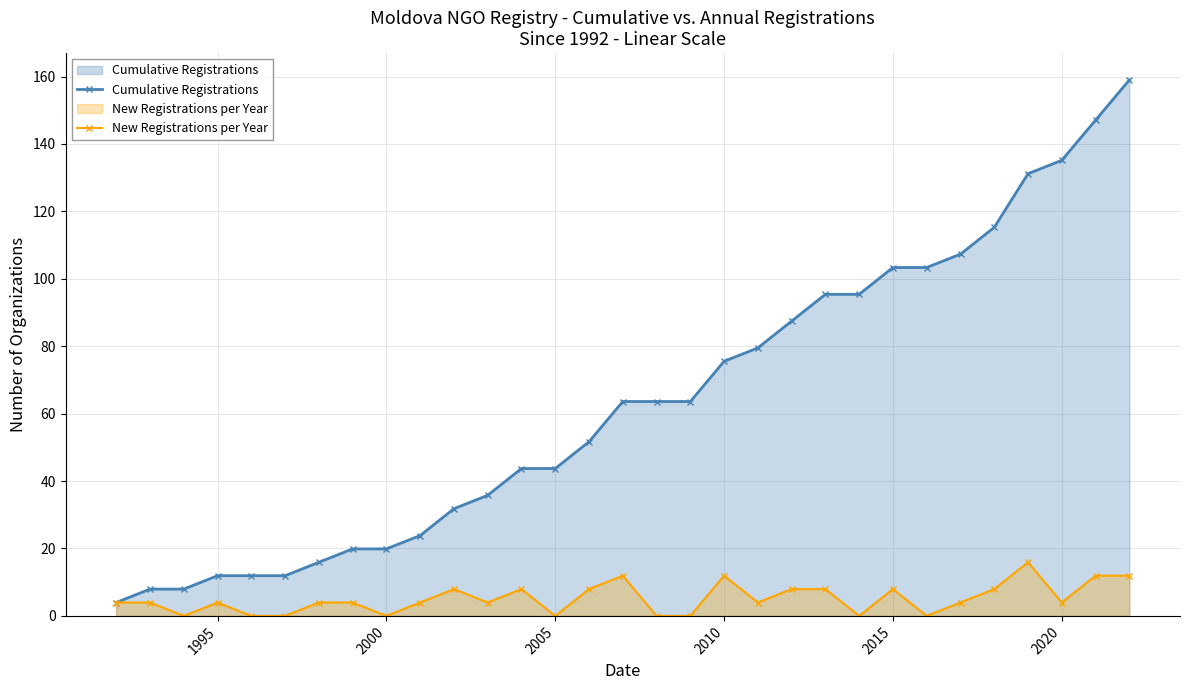

What is the maximum value shown in the chart?

159.0